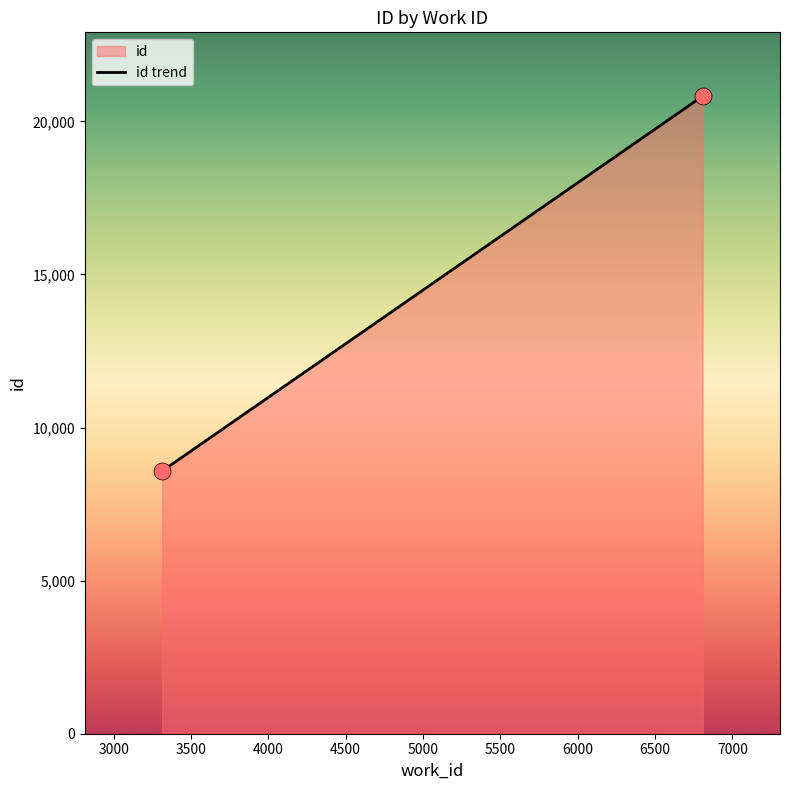

What is the average X value?

5061